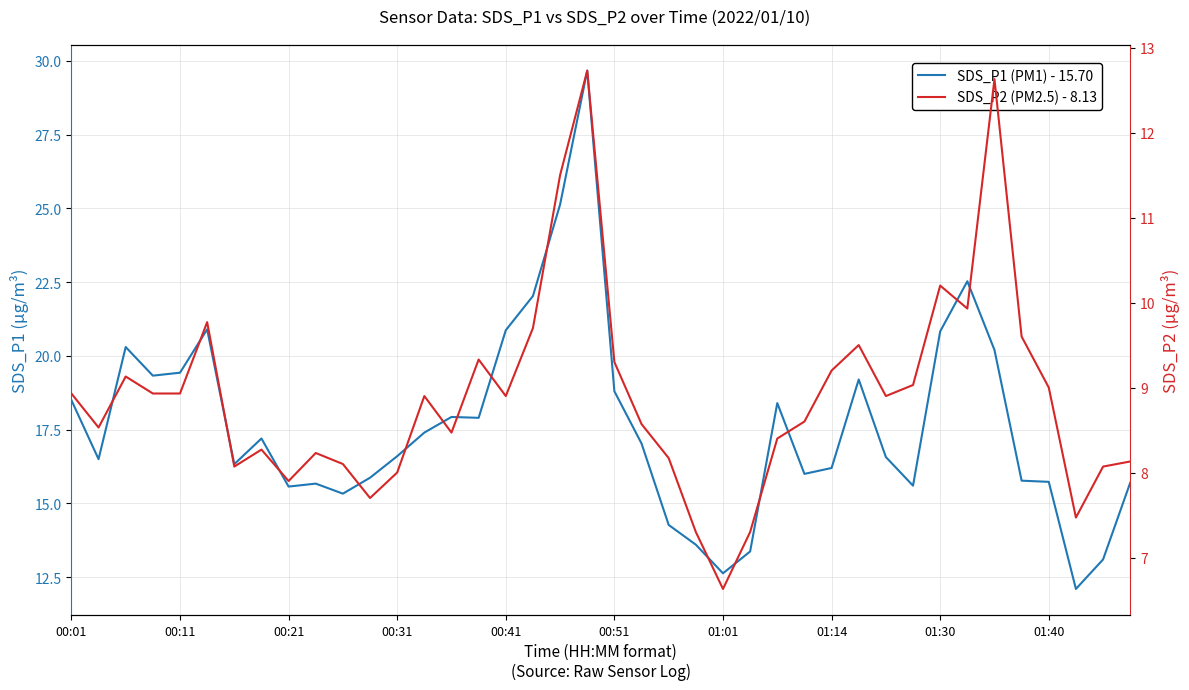

What is the sum of the SDS_P2 (PM2.5) values at 16 and 26?

17.3